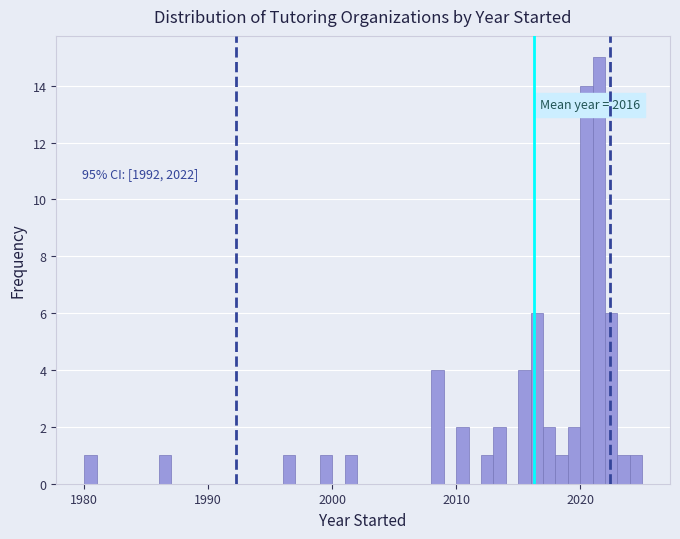

Read against the x-axis, roughly where is the centre of the tallest bar?

2022